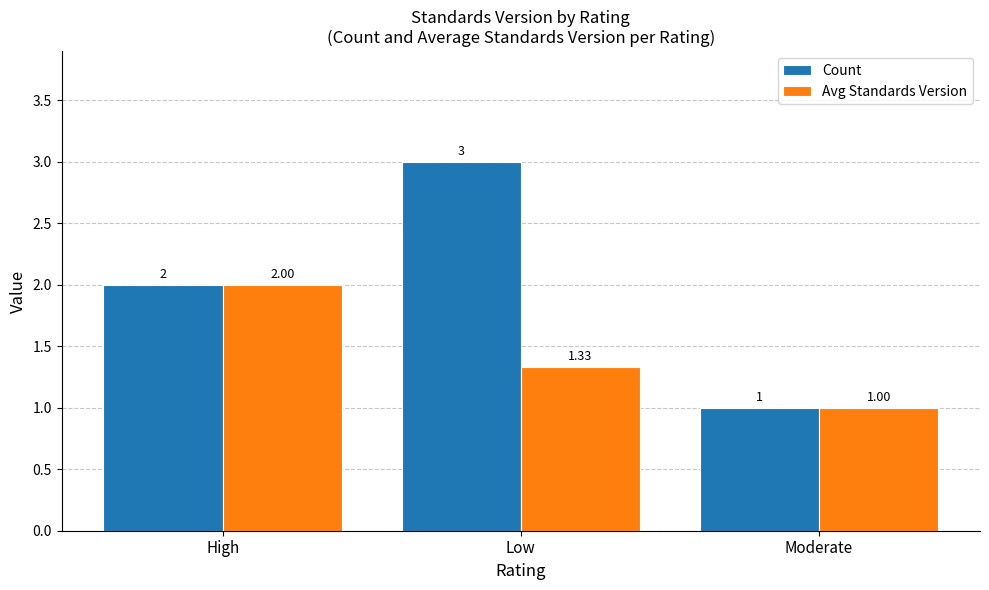

Rank the series by their maximum value, from highest to lowest.

Count, Avg Standards Version